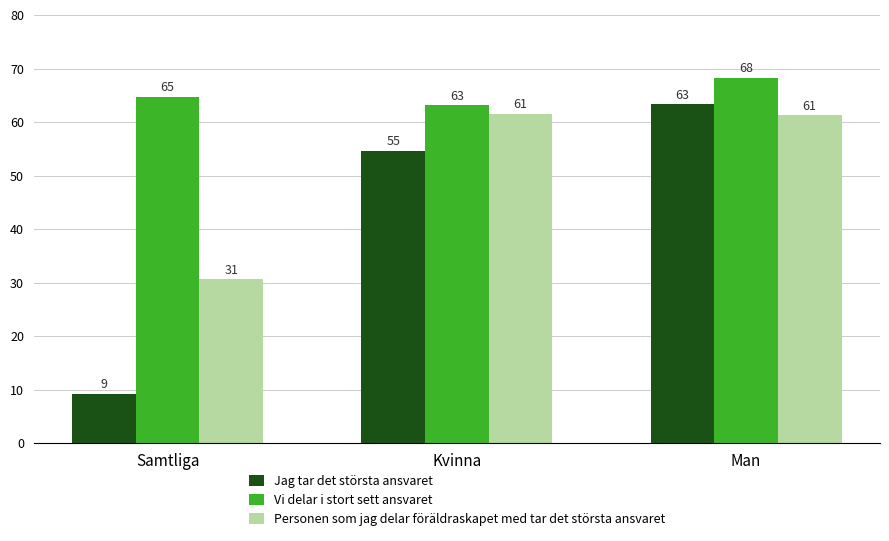

What are all the series names shown in the legend?

Jag tar det största ansvaret, Vi delar i stort sett ansvaret, Personen som jag delar föräldraskapet med tar det största ansvaret